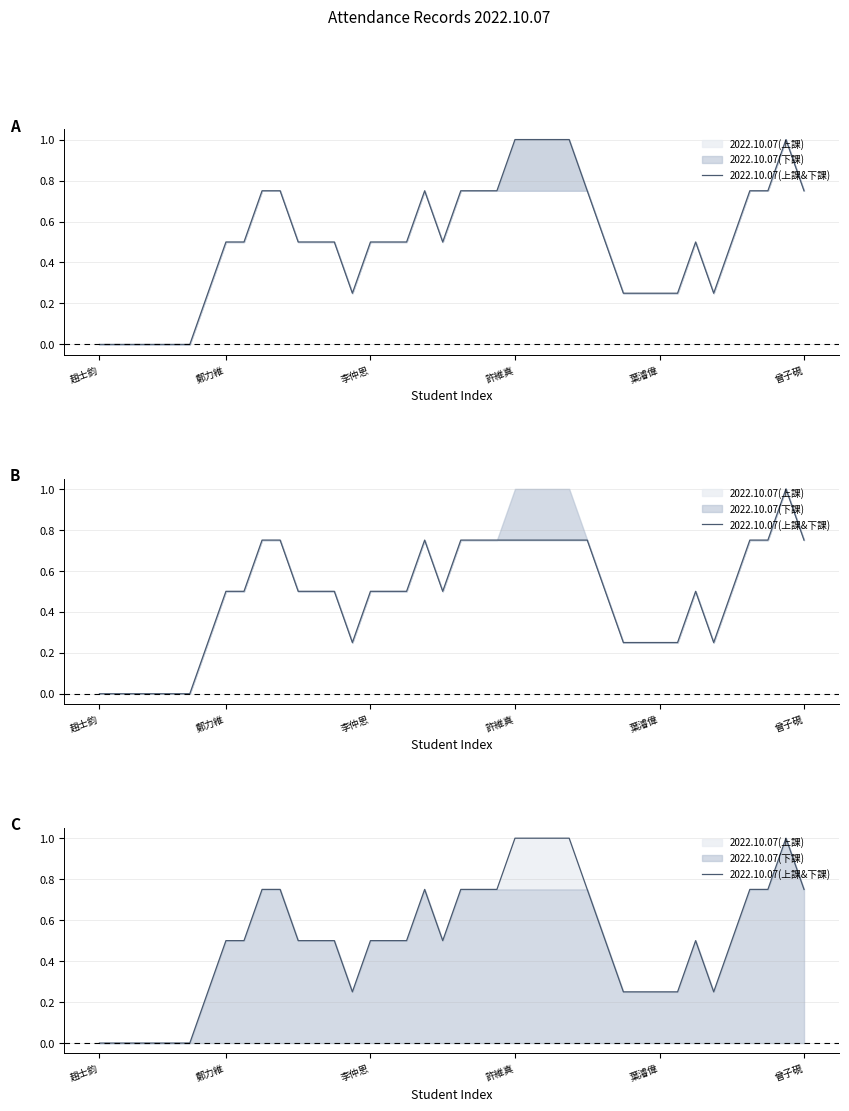

Reading left to right, extract all data points from this chart.

0.0	0.0	0.0	0.0	0.0	0.0	0.2	0.5	0.5	0.8	0.8	0.5	0.5	0.5	0.2	0.5	0.5	0.5	0.8	0.5	0.8	0.8	0.8	1.0	1.0	1.0	1.0	0.8	0.5	0.2	0.2	0.2	0.2	0.5	0.2	0.5	0.8	0.8	1.0	0.8